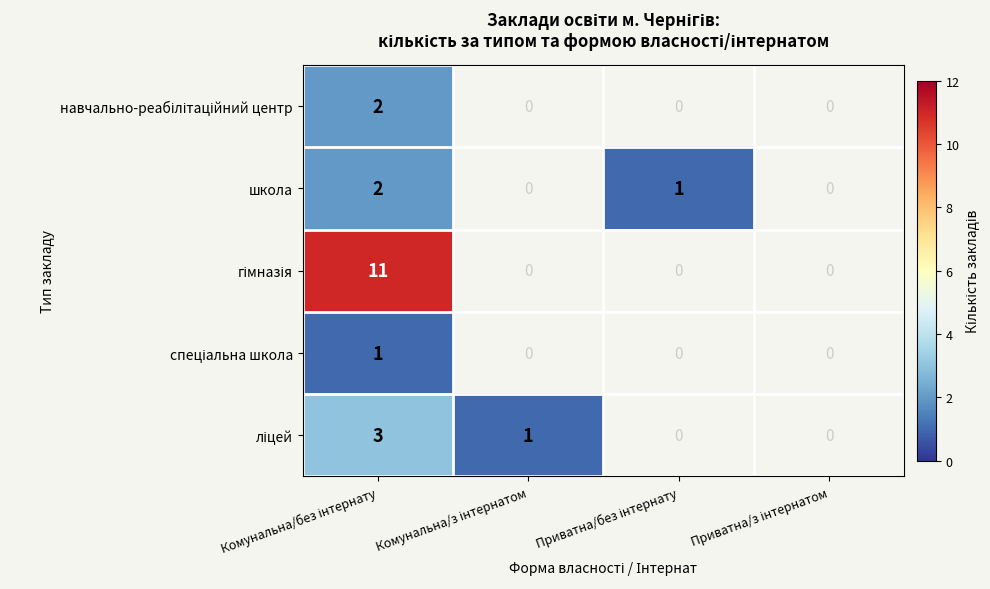

What is the minimum value shown in the chart?

1.0